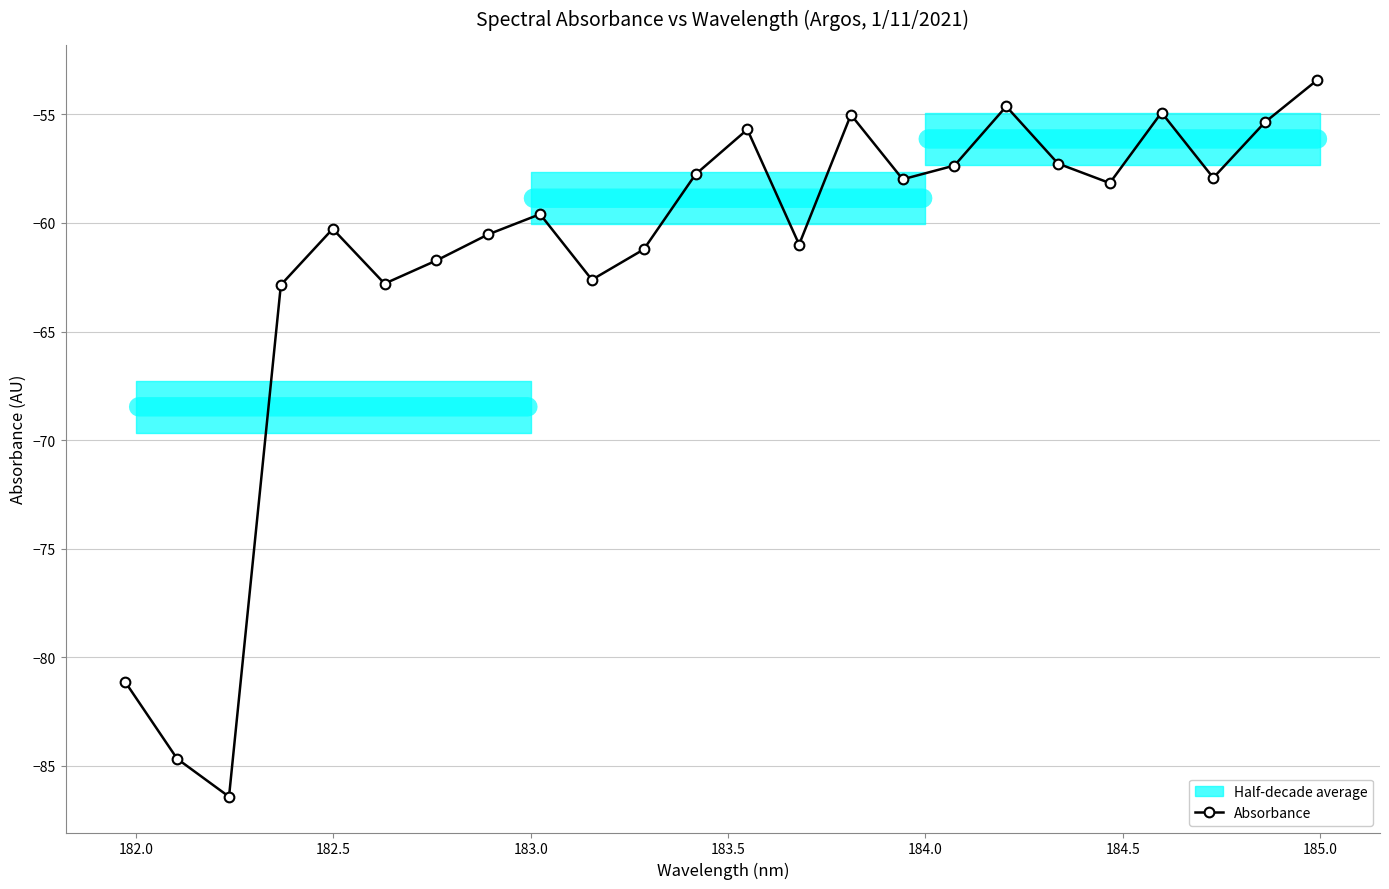

Reading left to right, what are all the values shown in this chart?

-81.1	-84.7	-86.4	-62.9	-60.3	-62.8	-61.7	-60.5	-59.6	-62.6	-61.2	-57.8	-55.7	-61.0	-55.0	-58.0	-57.4	-54.6	-57.3	-58.2	-54.9	-57.9	-55.4	-53.4